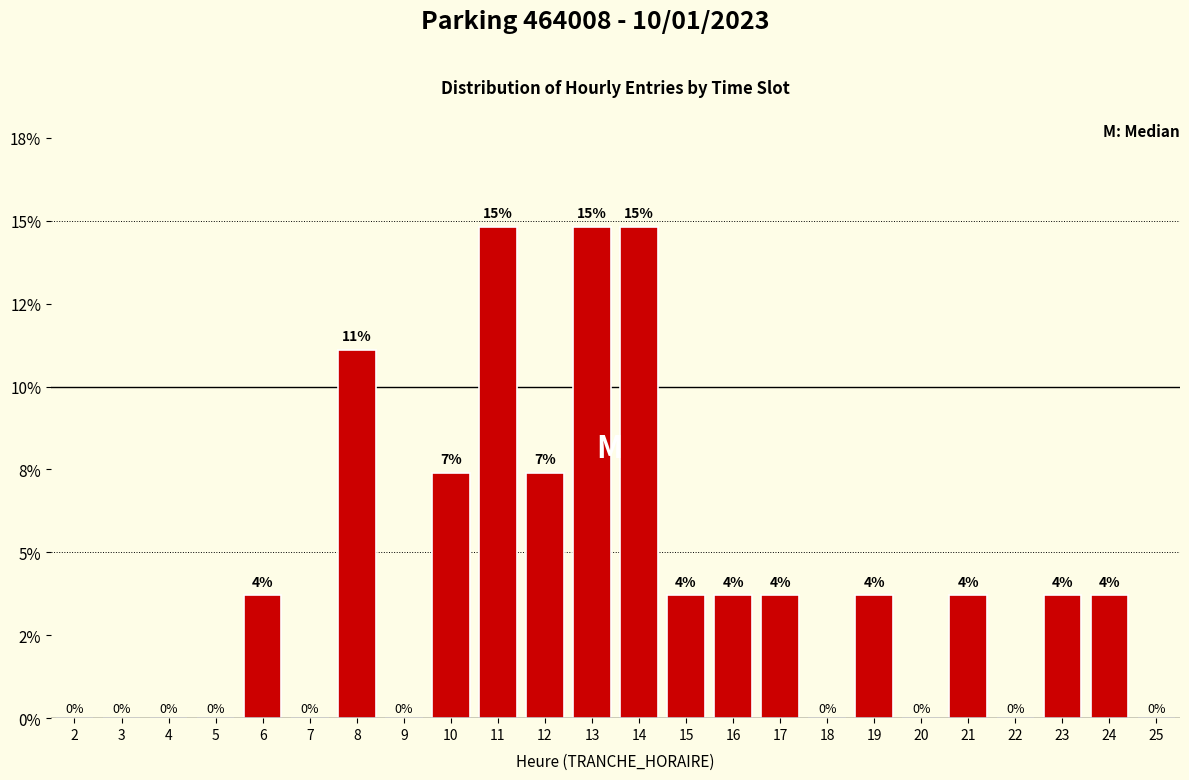

Are the bars horizontal?

No